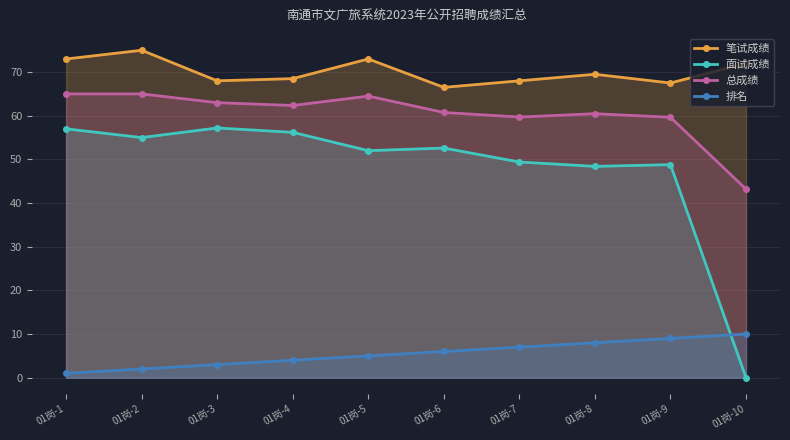

Which category has the lowest value across all series?

01岗-10